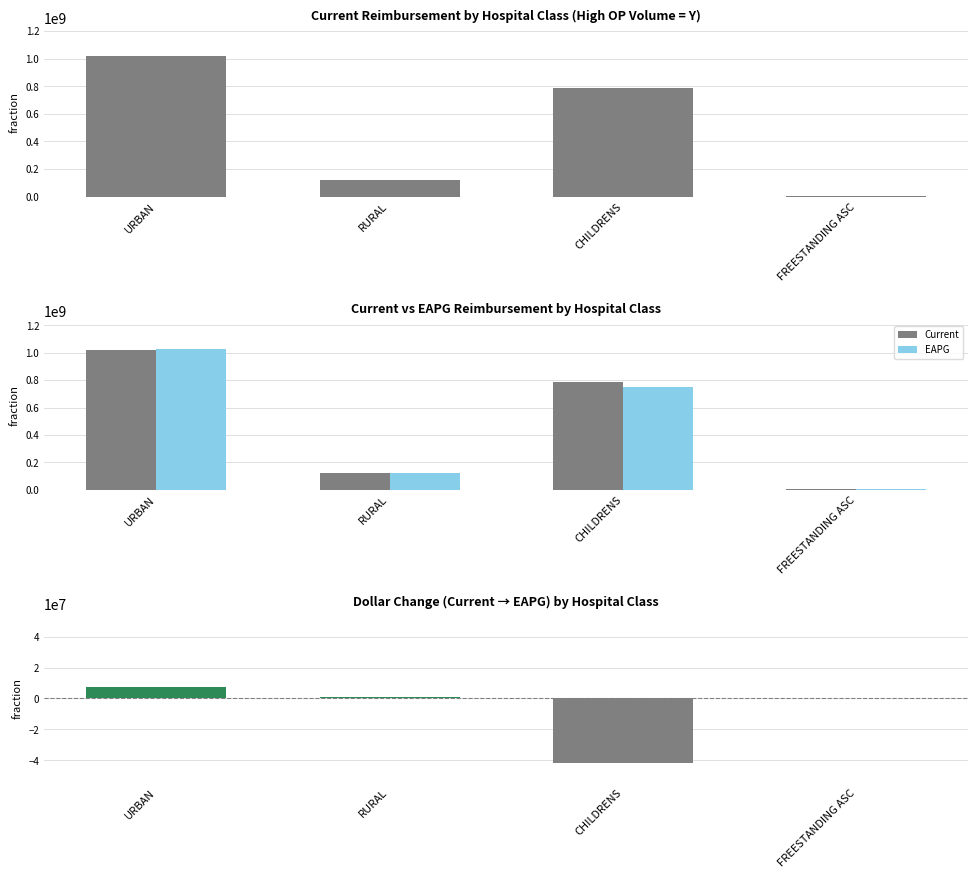

True or false: EAPG has a value of 58985803.7 at RURAL.

False